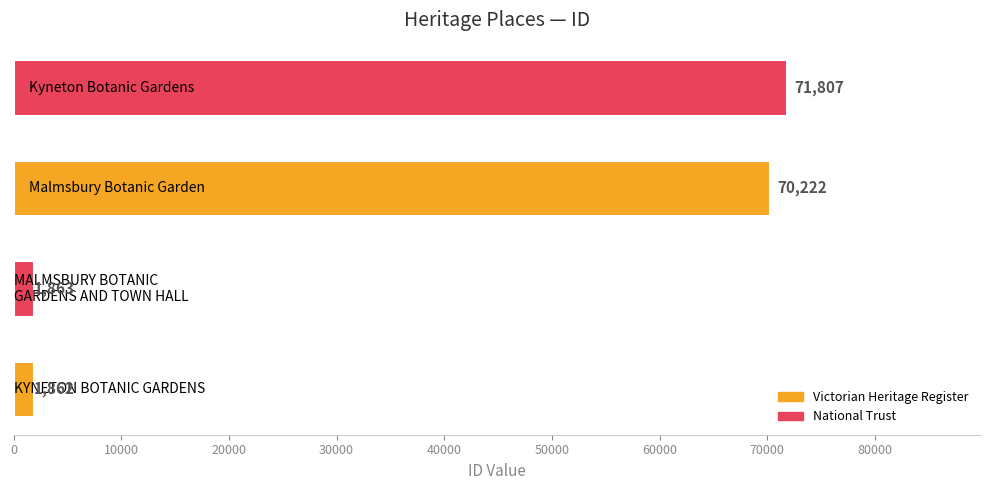

How many series are shown in this chart?

1